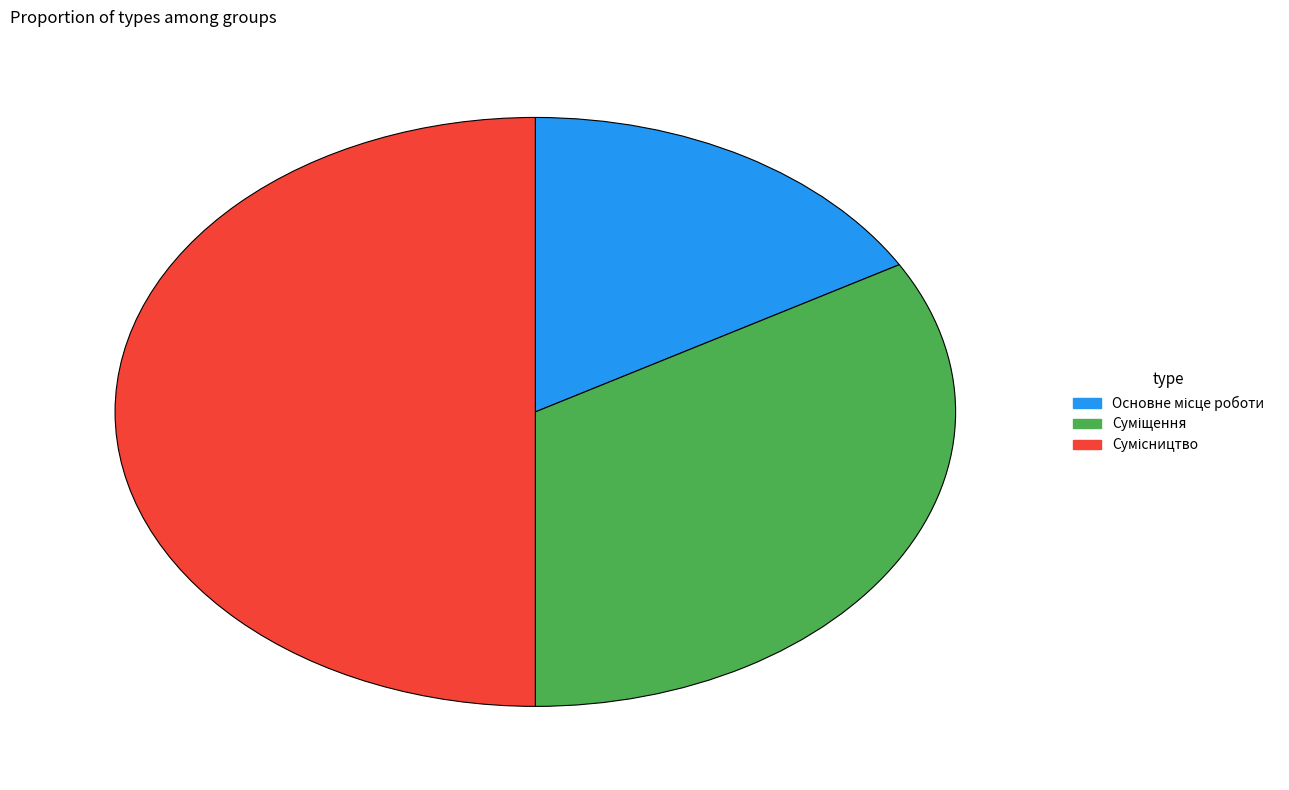

To the nearest percent, what portion does Основне місце роботи represent?

17%